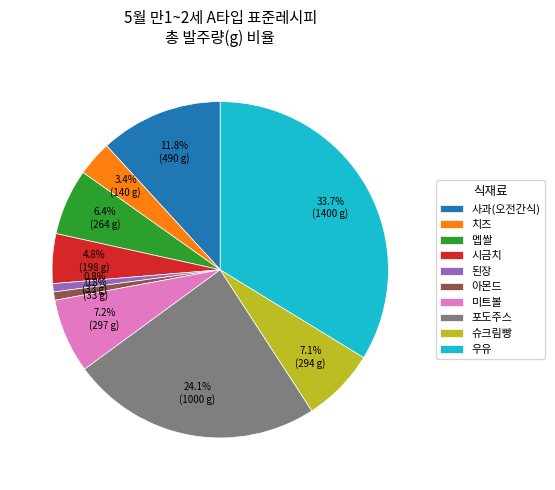

Is it true that 포도주스 is 37% of the pie?

False